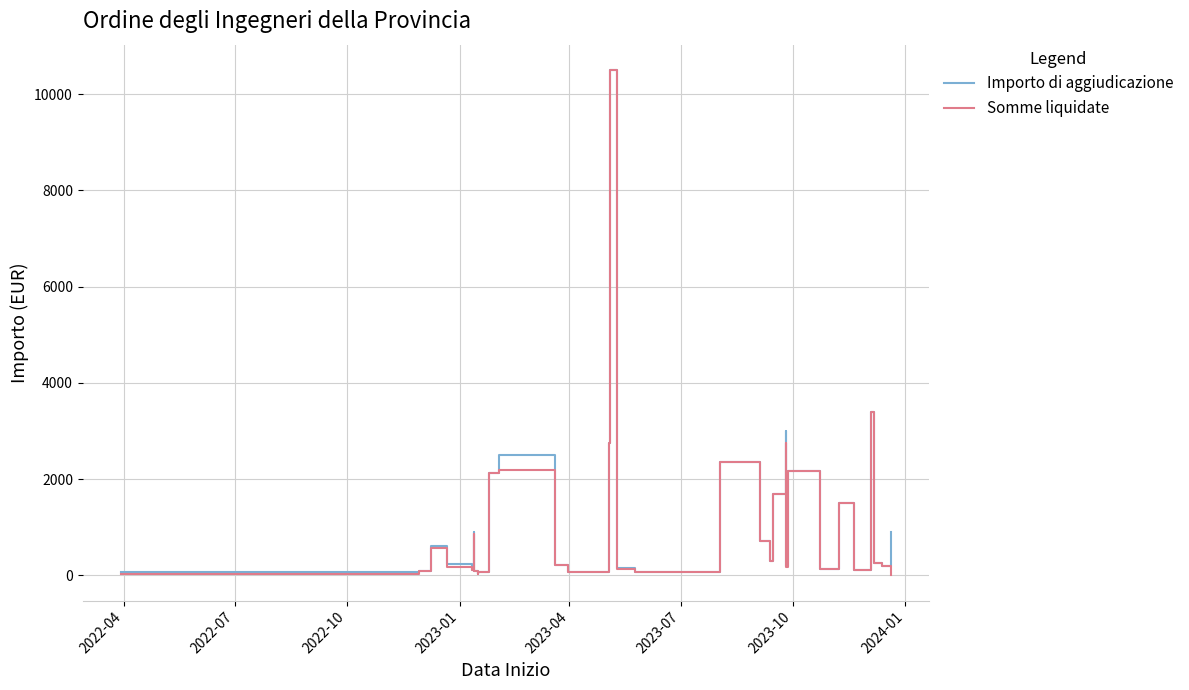

How many categories are shown in the chart?

31